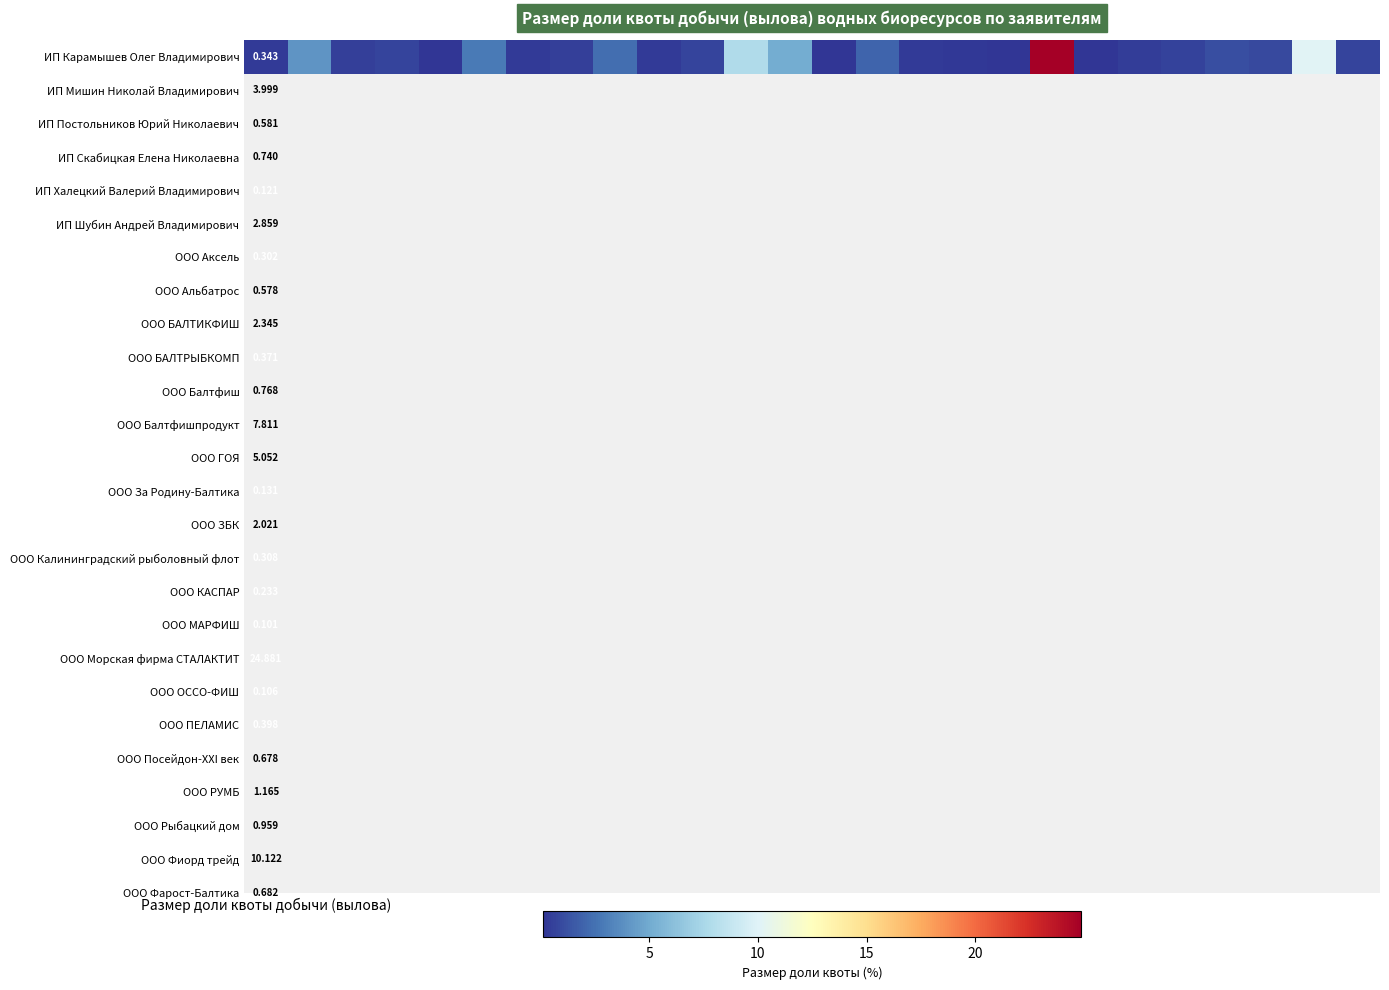

What is the difference between the values at 24 and 2?

9.5